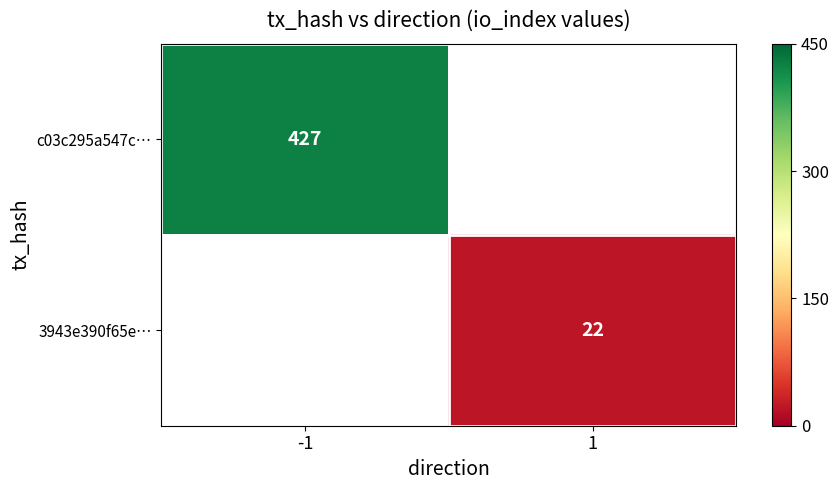

The value of c03c295a547c… at -1 is 163. True or false?

False